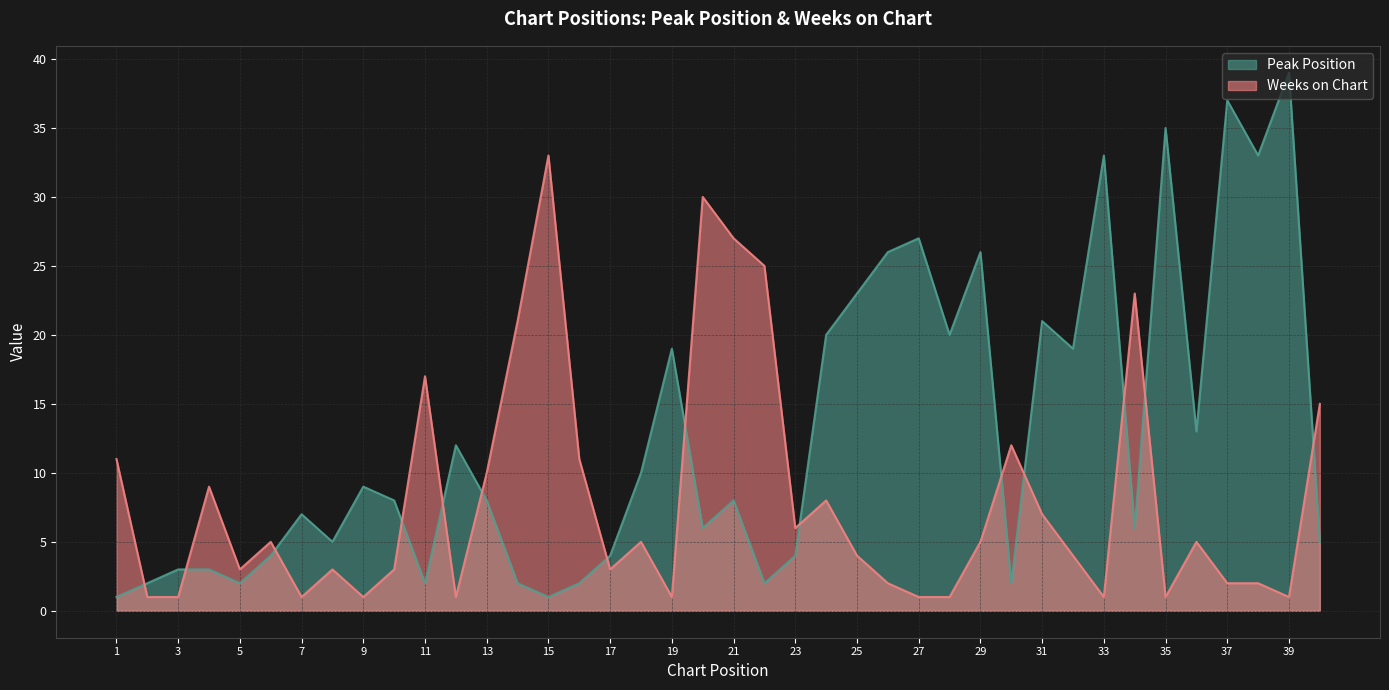

Which category has the highest value in the Weeks on Chart series?

15